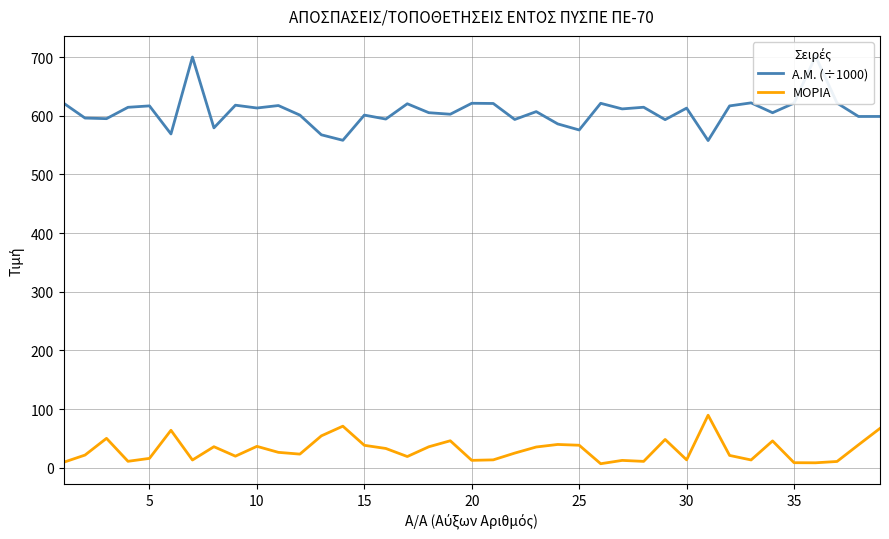

List the series in order of their overall mean, lowest first.

ΜΟΡΙΑ, Α.Μ. (÷1000)